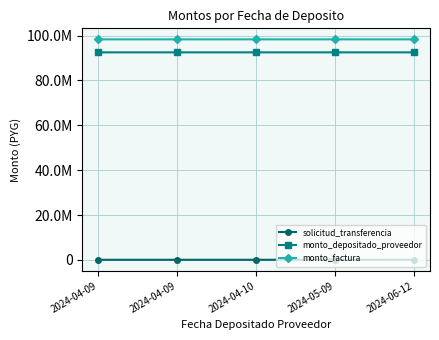

Where is solicitud_transferencia nearest to the value 57618?

2024-05-09